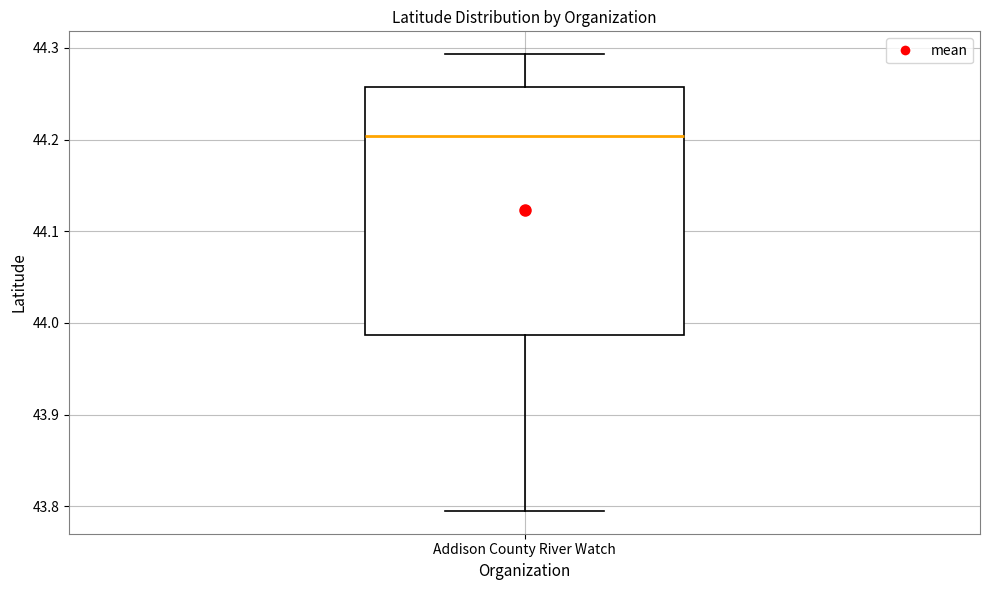

Where is the lower edge of the box for Addison County River Watch on the y-axis? The values are not printed on the chart, so give them approximately, as read against the axis.

43.99